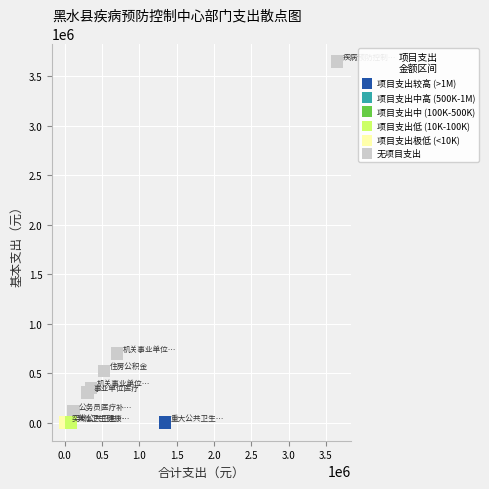

What is the range of Y values (max minus min)?

3648060.3